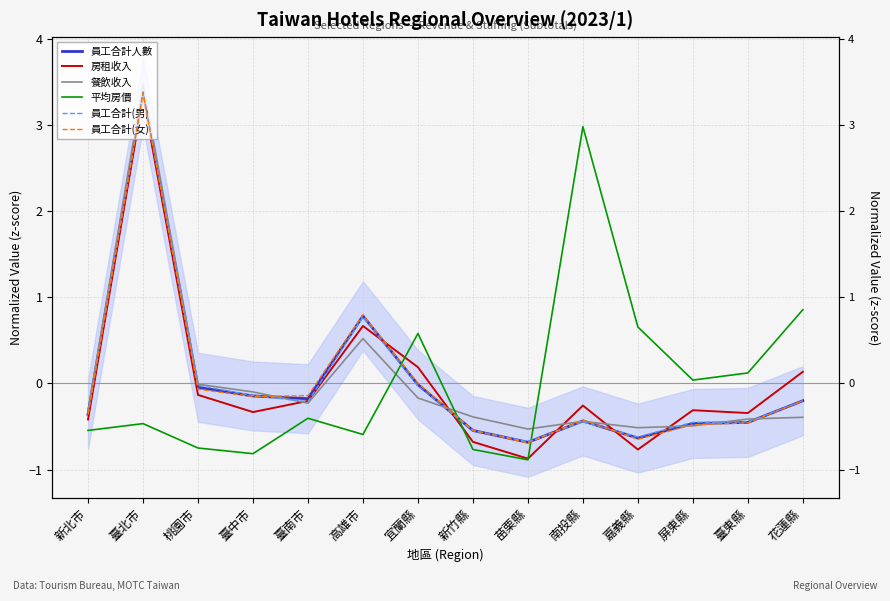

At how many categories does at least one series exceed 2?

2